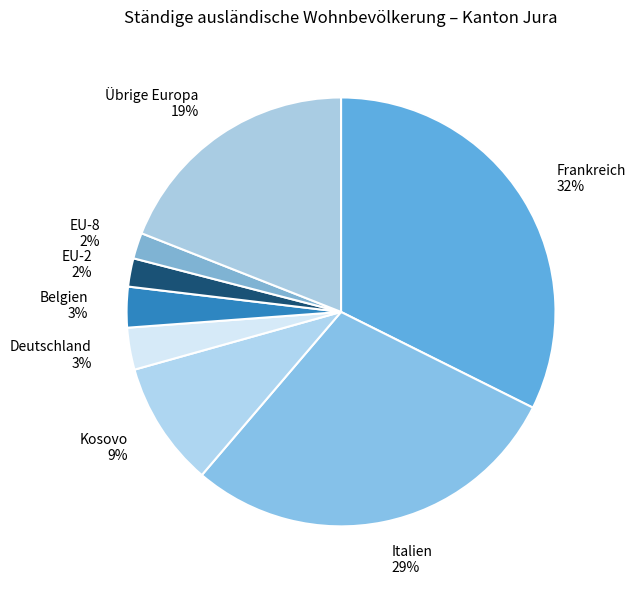

To the nearest percent, what portion does Übrige Europa represent?

19%